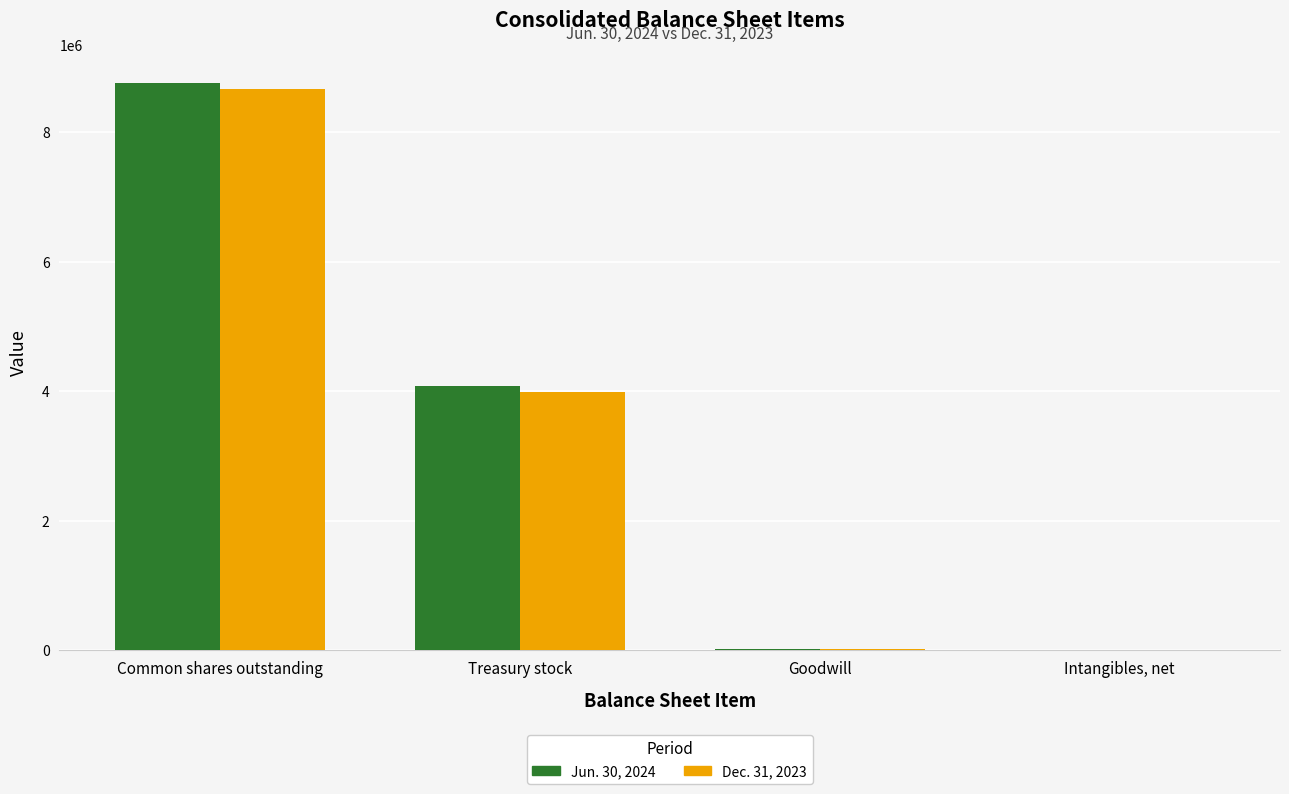

At which category is the sum across all series the highest?

Common shares outstanding